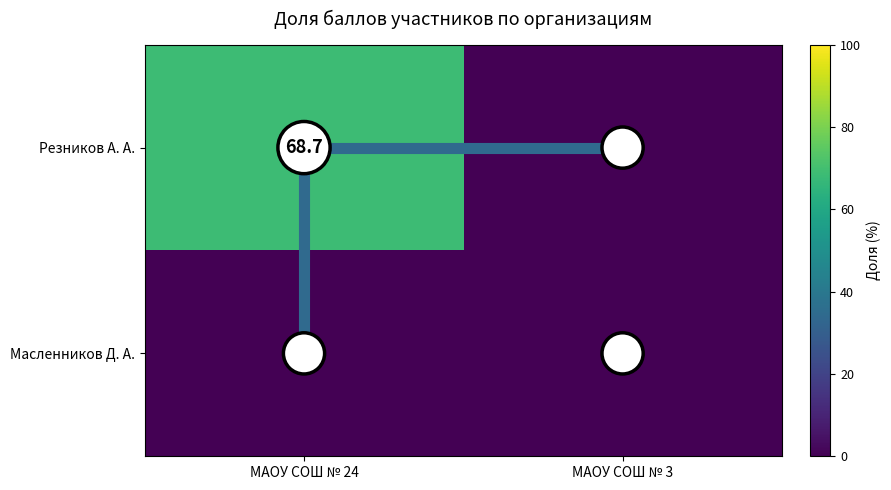

Where does the Резников А. А. series first go above 68?

МАОУ СОШ № 24